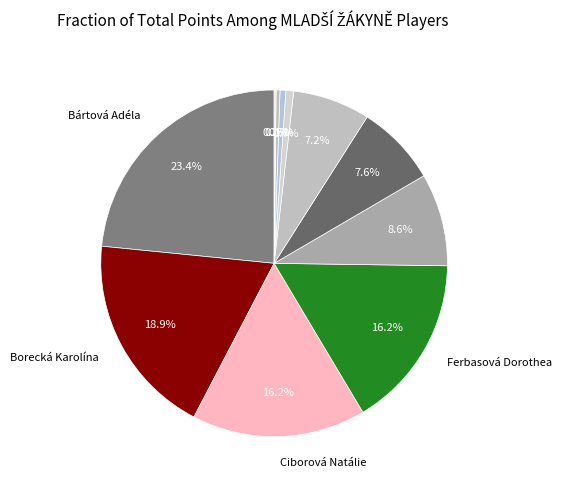

Count the number of slices in the pie.

11